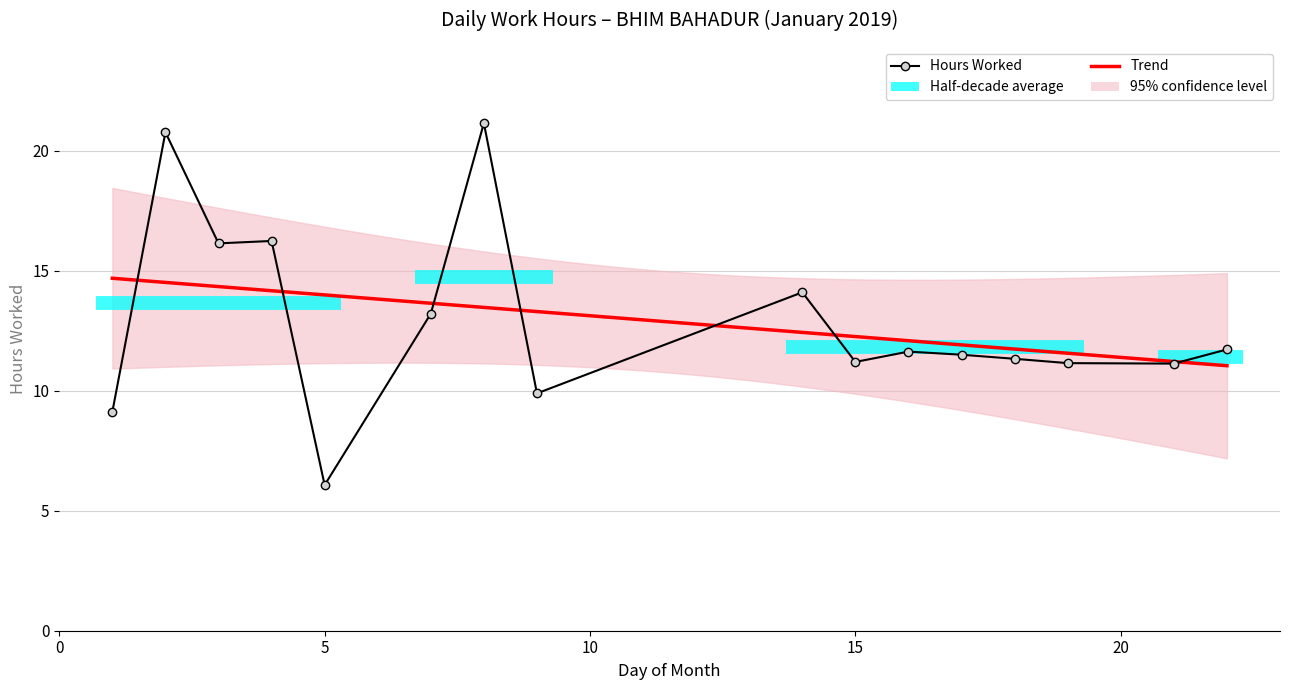

How many interior local valleys (lower than both neighbors) does the data have?

5